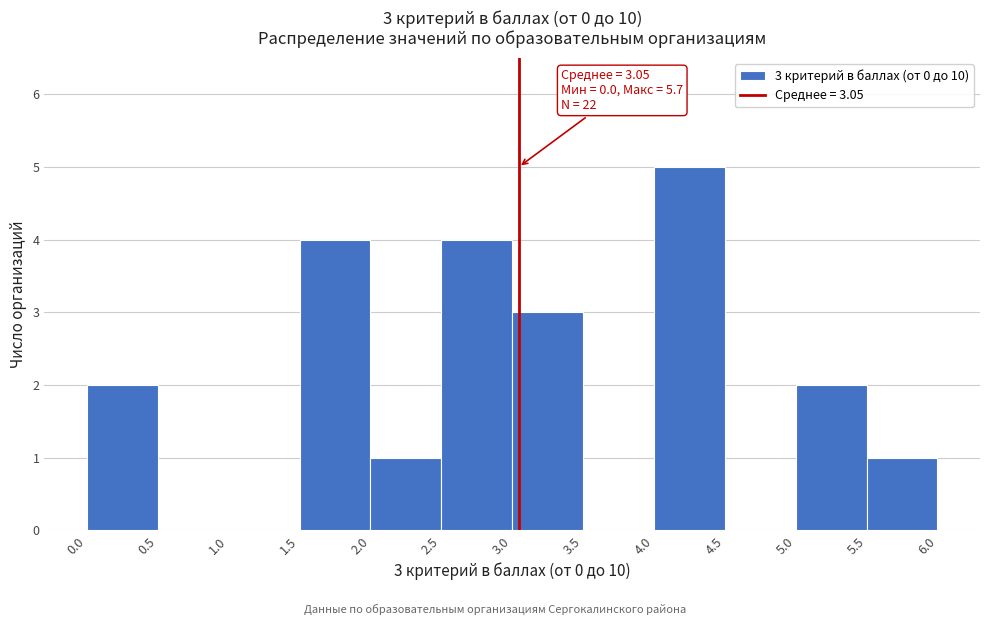

Over which range of the x-axis is the bar tallest?

4.0 to 4.5